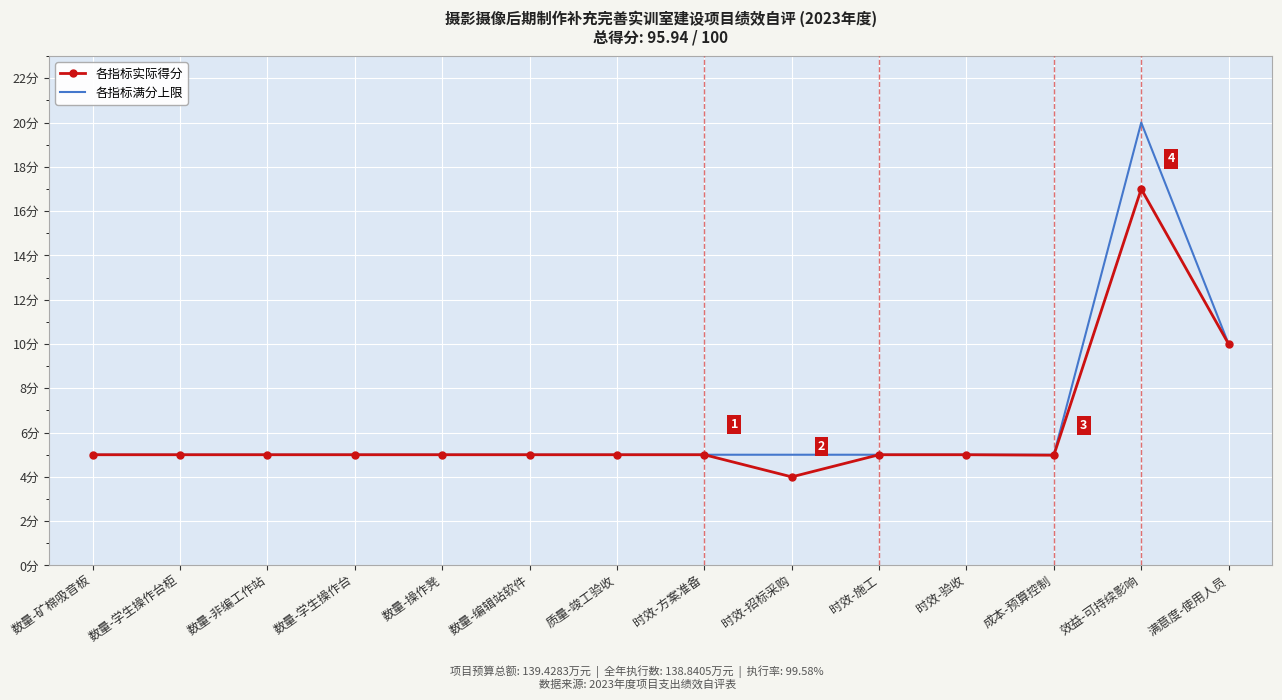

The value of 各指标实际得分 at 数量-矿棉吸音板 is 5.0. True or false?

True